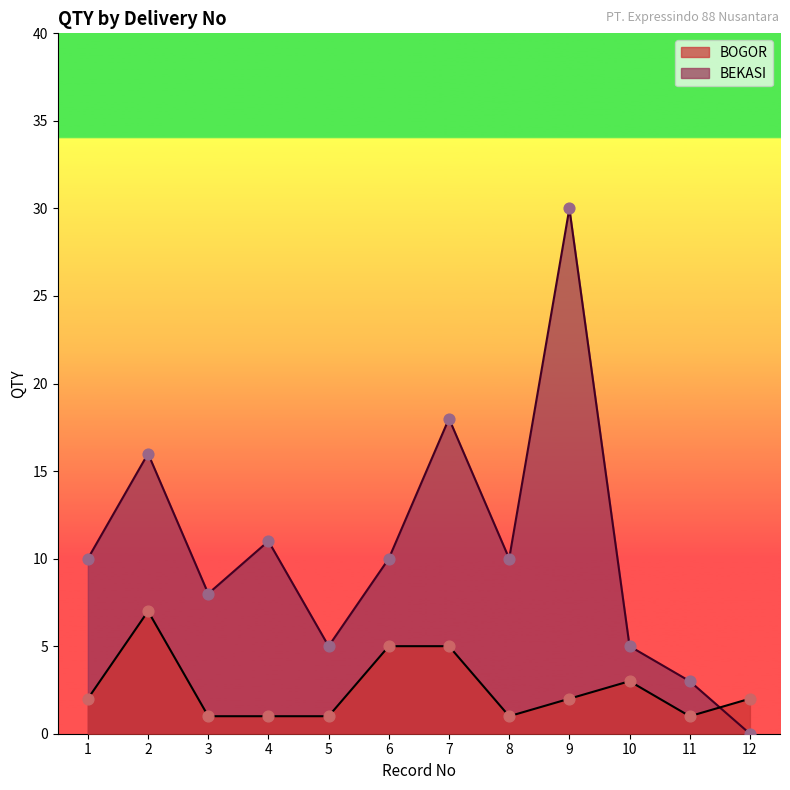

Is the value of BEKASI at 5 greater than the value of BOGOR at 7?

No